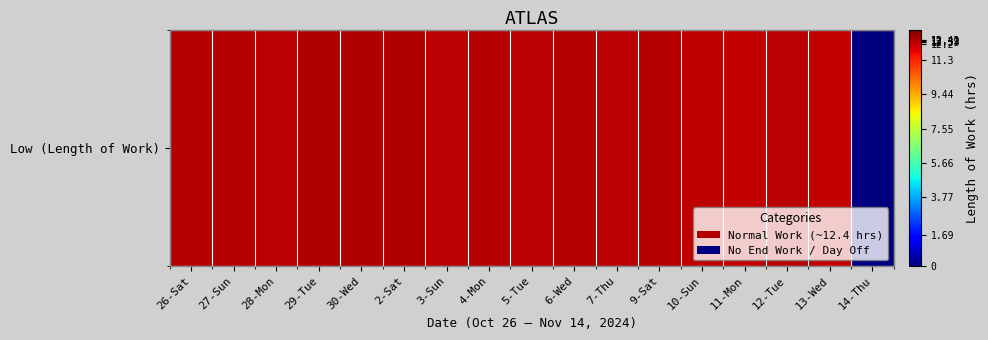

The chart shows a value of 16.9 at 12-Tue. True or false?

False